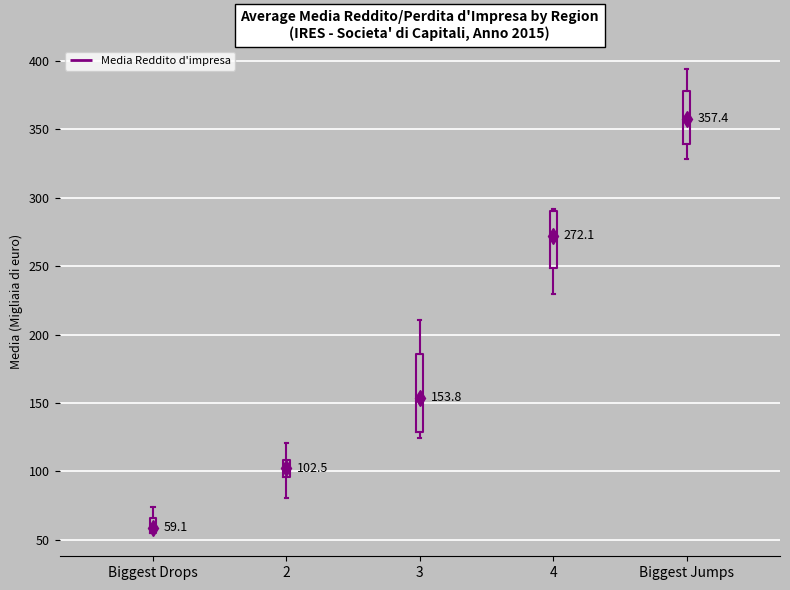

Comparing the boxes themselves (not the whiskers), which one is the tallest?

3